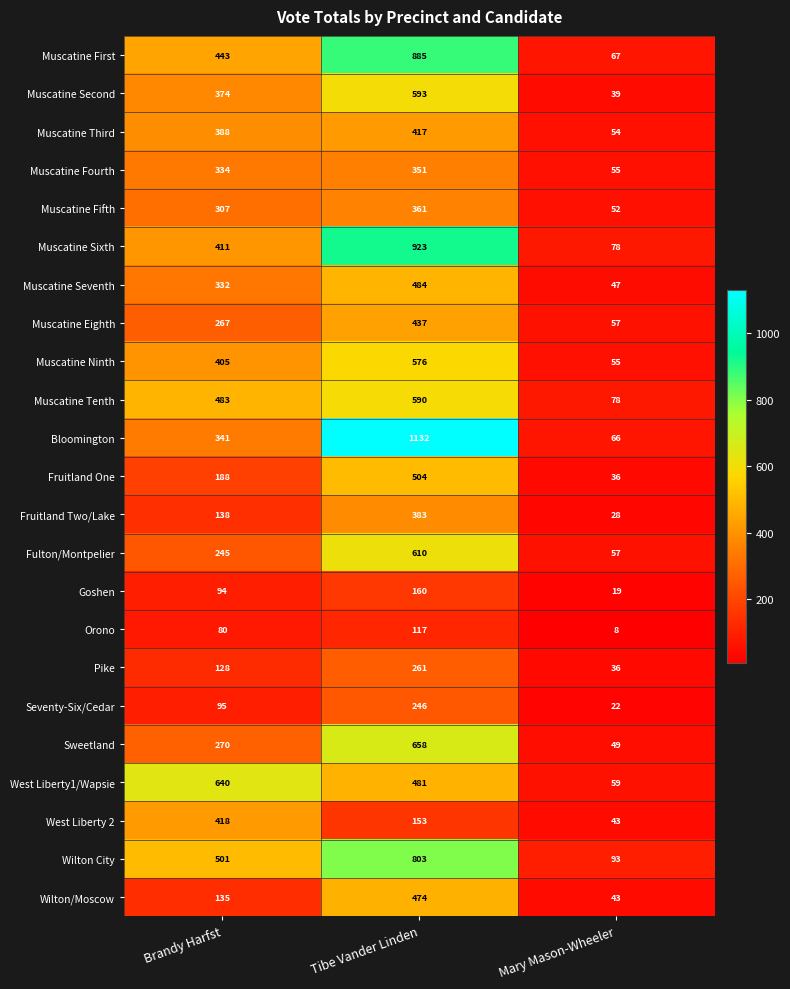

Rank the series at Tibe Vander Linden from highest to lowest value.

Bloomington, Muscatine Sixth, Muscatine First, Wilton City, Sweetland, Fulton/Montpelier, Muscatine Second, Muscatine Tenth, Muscatine Ninth, Fruitland One, Muscatine Seventh, West Liberty1/Wapsie, Wilton/Moscow, Muscatine Eighth, Muscatine Third, Fruitland Two/Lake, Muscatine Fifth, Muscatine Fourth, Pike, Seventy-Six/Cedar, Goshen, West Liberty 2, Orono